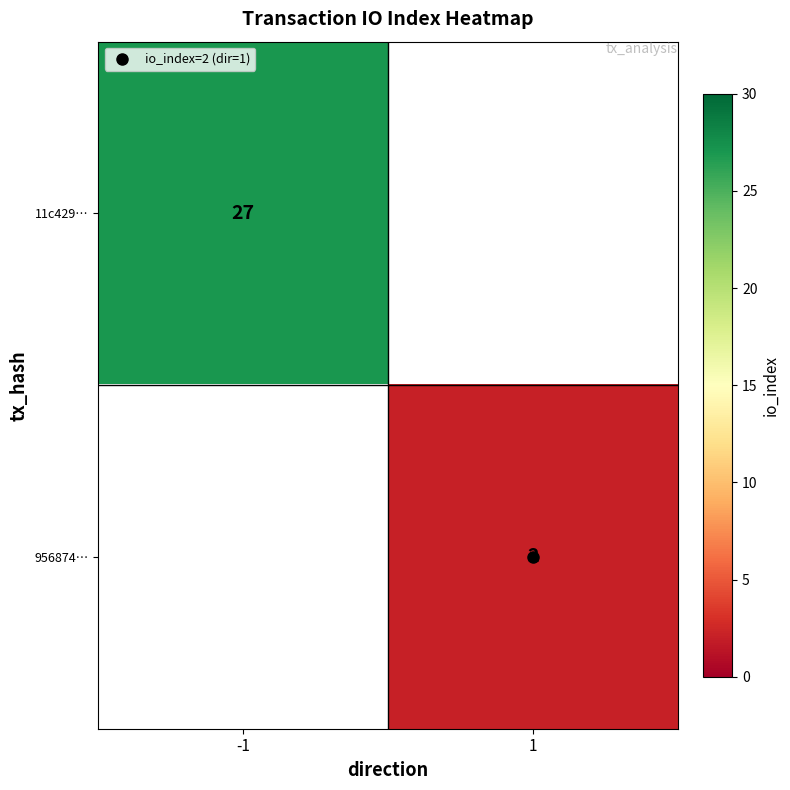

At how many categories does at least one series exceed 19?

1